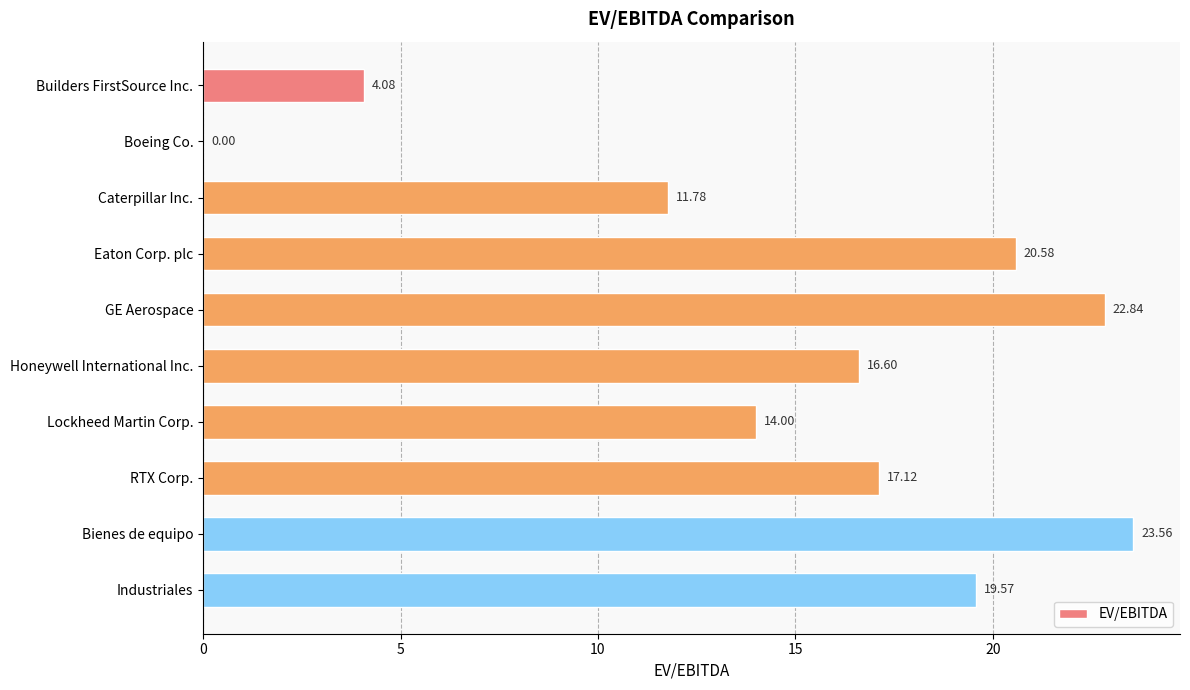

Does the chart contain stacked bars?

No